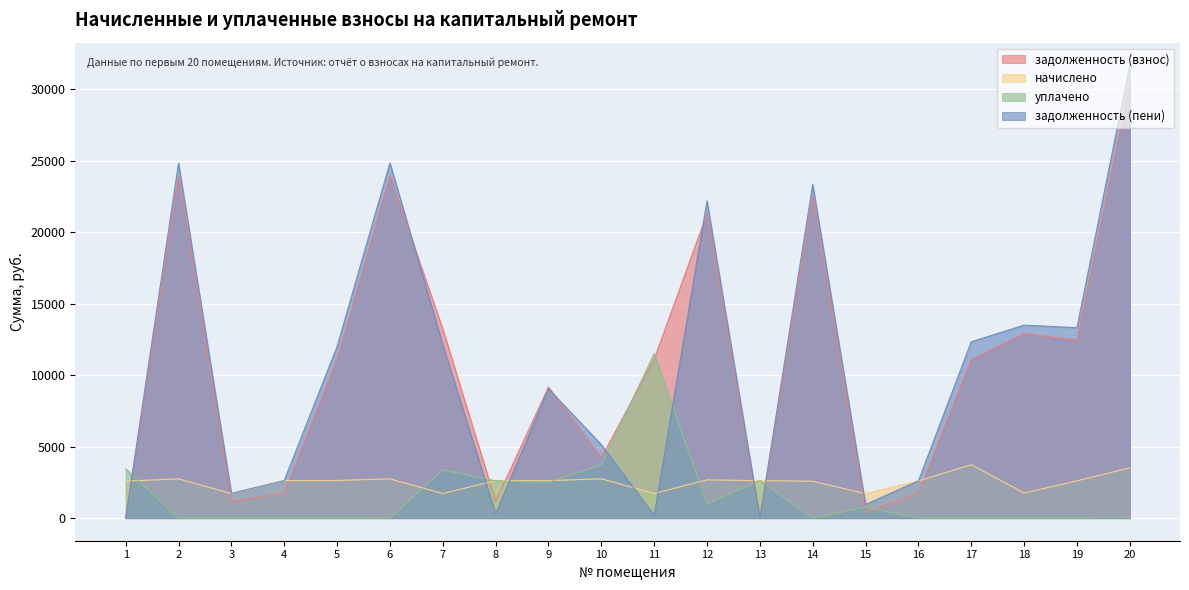

What is the average value of the задолженность (пени) series?

10639.8